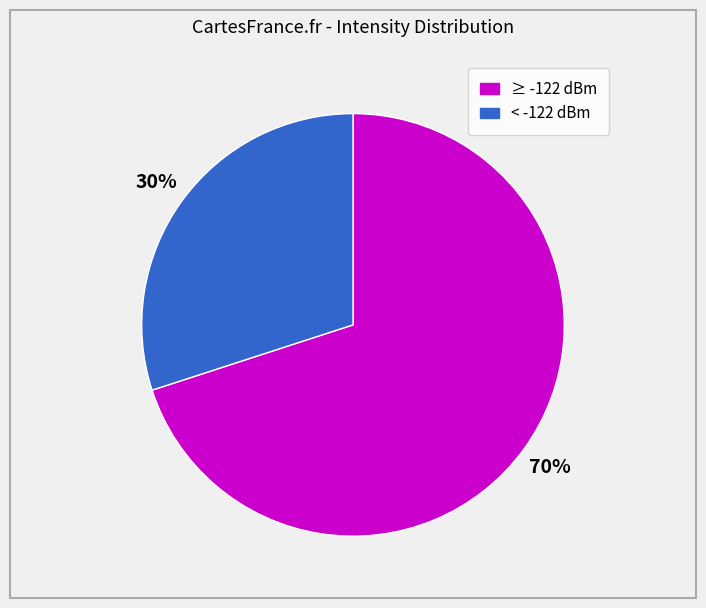

Count the number of slices in the pie.

2